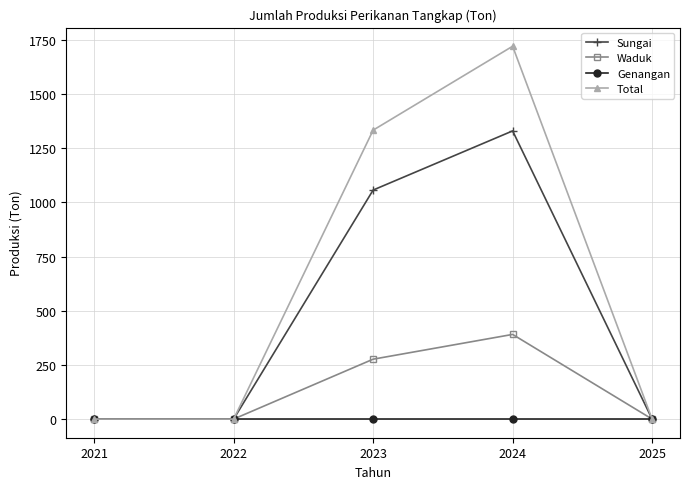

List the series in order of their overall mean, lowest first.

Genangan, Waduk, Sungai, Total